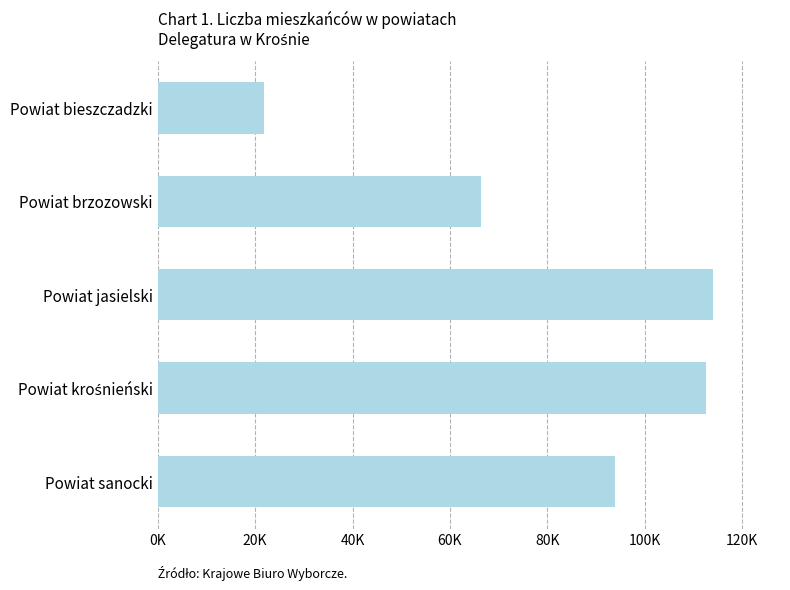

Which label corresponds to the smallest value in the chart?

Powiat bieszczadzki